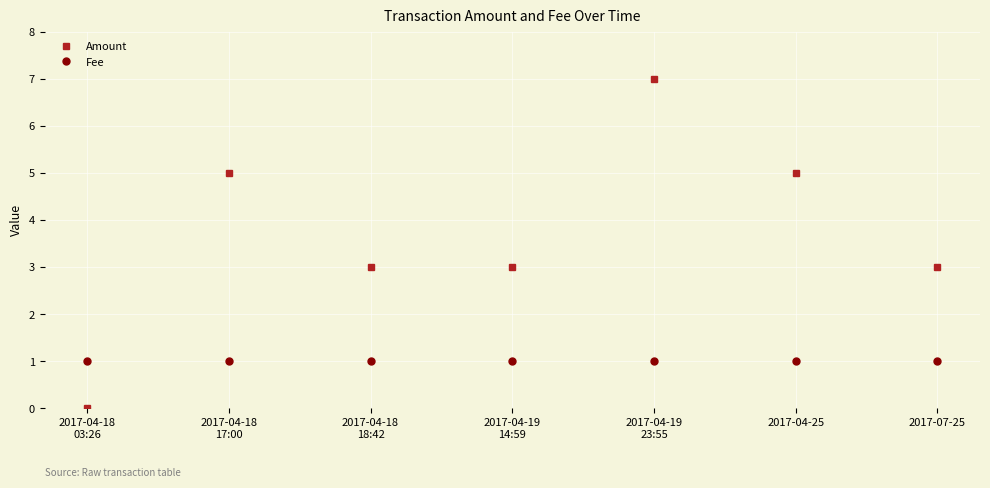

What is the difference between the highest and lowest values at 2017-04-25?

4